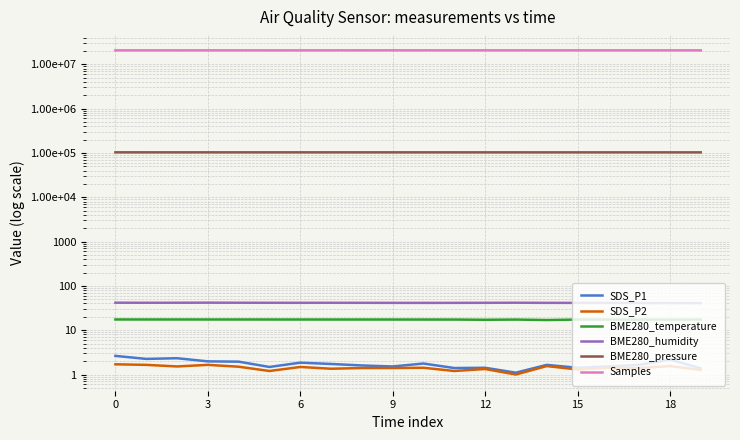

True or false: BME280_temperature has more than 0 interior local peaks.

True